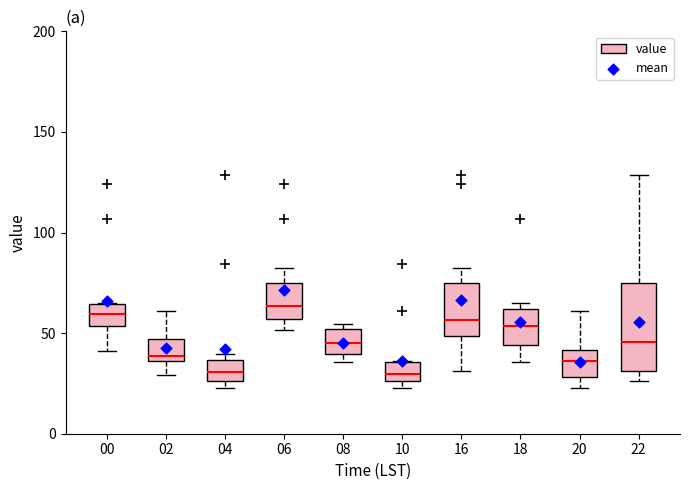

Where is the lower edge of the box at x = 00 on the y-axis? The values are not printed on the chart, so give them approximately, as read against the axis.

55